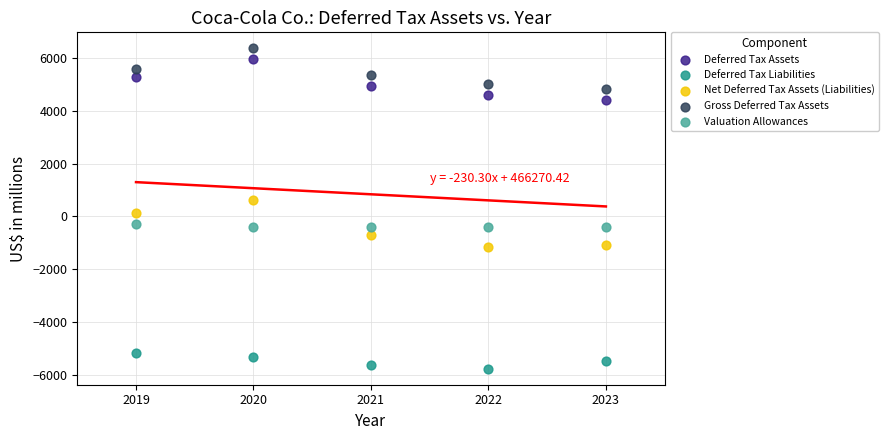

Which series has the widest spread of Y values?

Net Deferred Tax Assets (Liabilities)